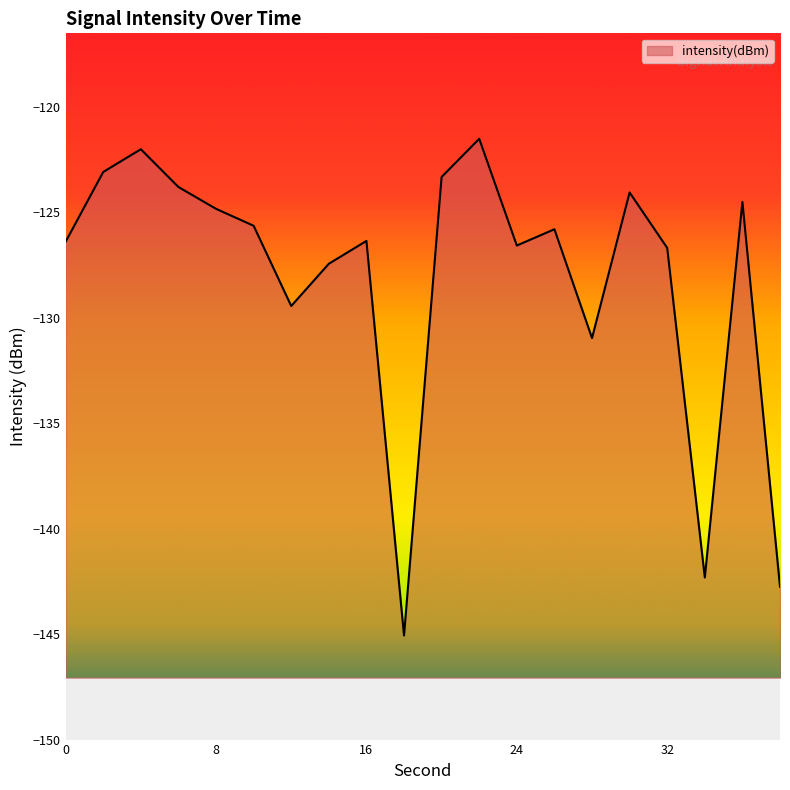

What is the value of the 10th point from the left?

-145.1